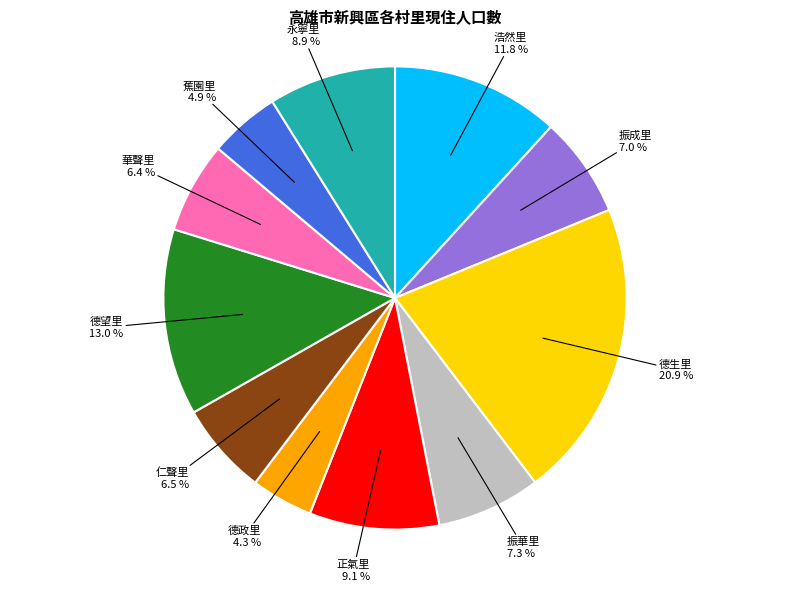

Is it true that 華聲里 is 12% of the pie?

False